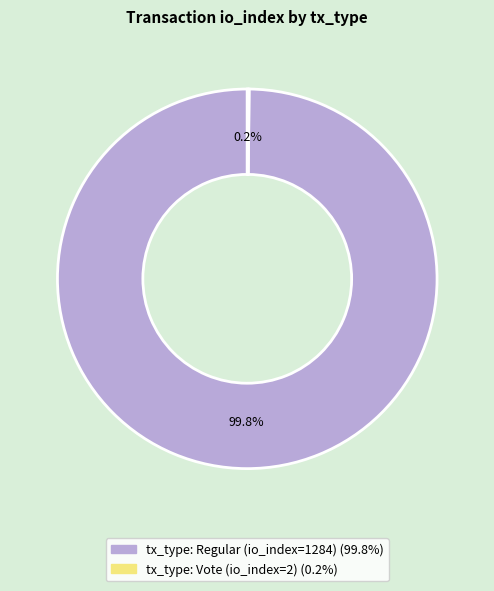

To the nearest percent, what portion does tx_type: Regular (io_index=1284) represent?

100%